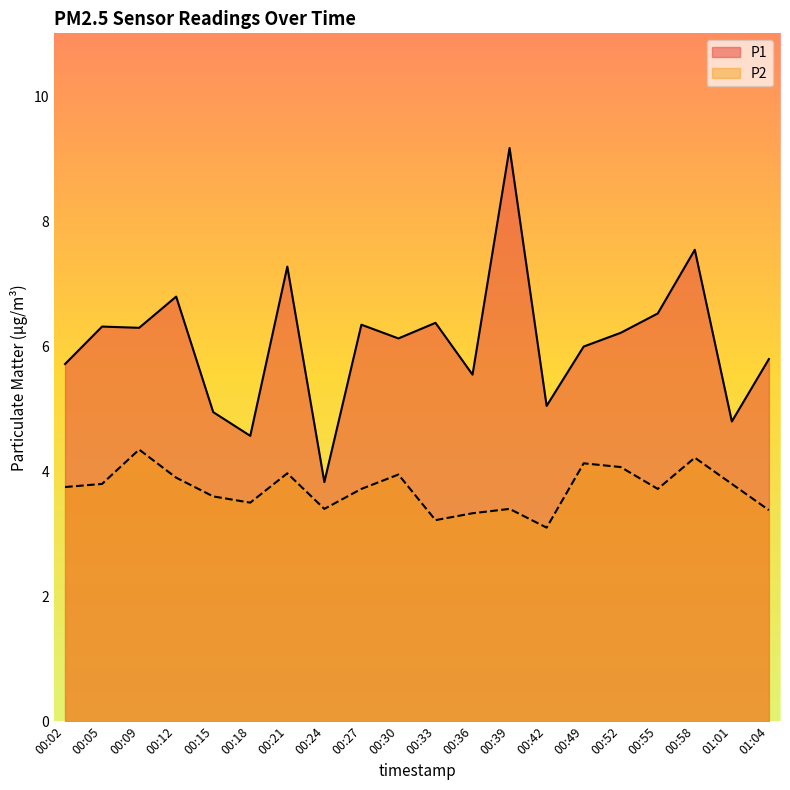

Is it true that P1 equals 10.8 at 00:12?

False